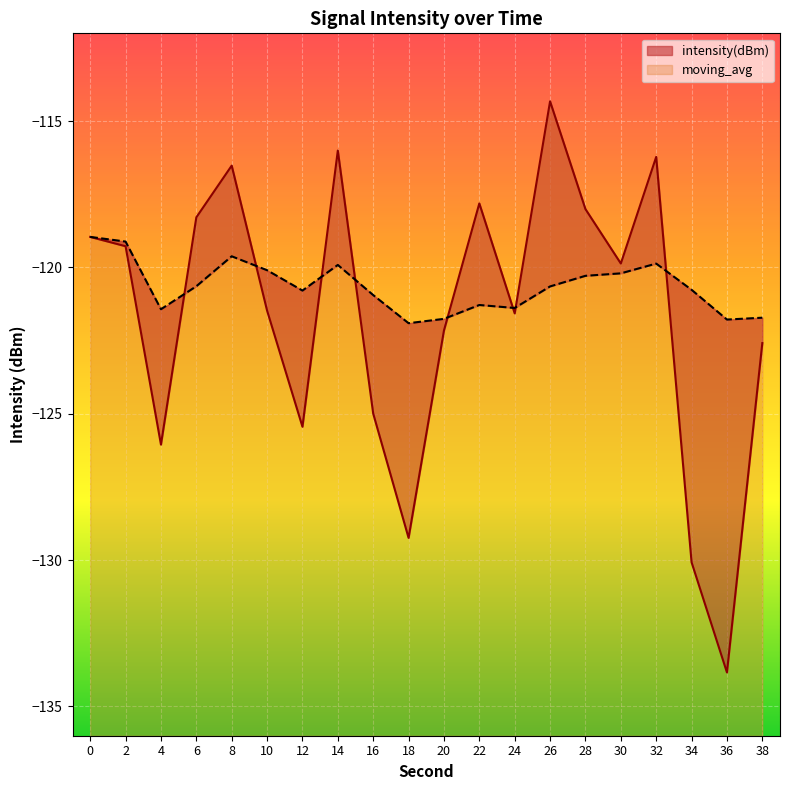

Reading left to right, list all the values displayed in this chart.

intensity(dBm): -119.0	-119.3	-126.1	-118.3	-116.5	-121.5	-125.4	-116.0	-125.0	-129.2	-122.2	-117.8	-121.6	-114.3	-118.0	-119.9	-116.2	-130.1	-133.8	-122.6
moving_avg: -119.0	-119.1	-121.4	-120.6	-119.6	-120.1	-120.8	-119.9	-120.9	-121.9	-121.8	-121.3	-121.4	-120.6	-120.3	-120.2	-119.9	-120.8	-121.8	-121.7